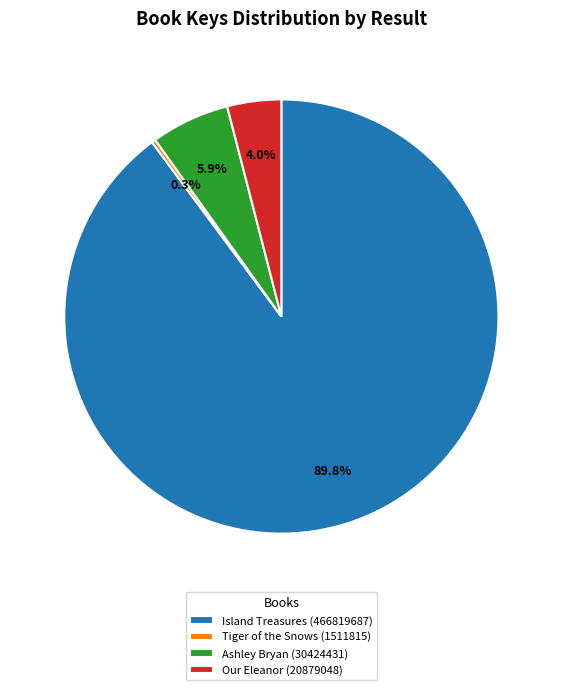

Rank the categories by value from lowest to highest.

Tiger of the Snows (1511815), Our Eleanor (20879048), Ashley Bryan (30424431), Island Treasures (466819687)